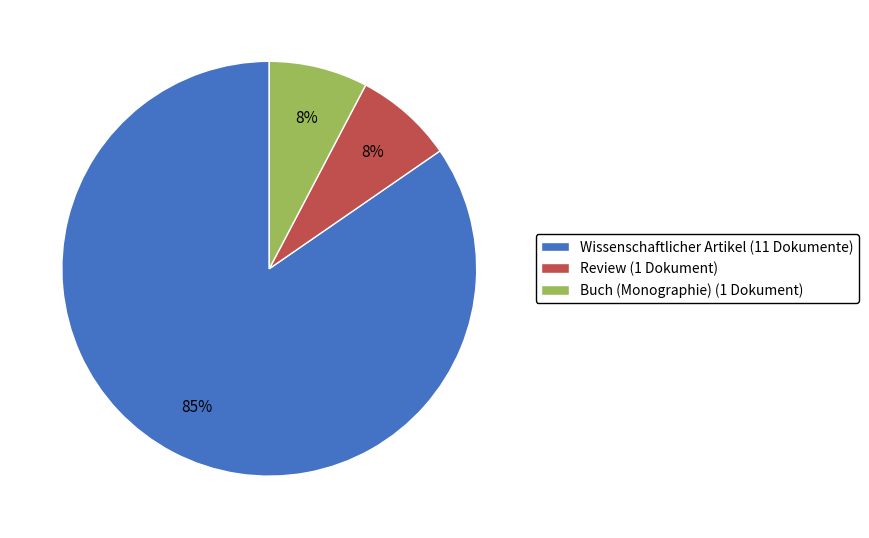

Do Buch (Monographie) (1 Dokument) and Wissenschaftlicher Artikel (11 Dokumente) together represent more than half of the pie?

Yes